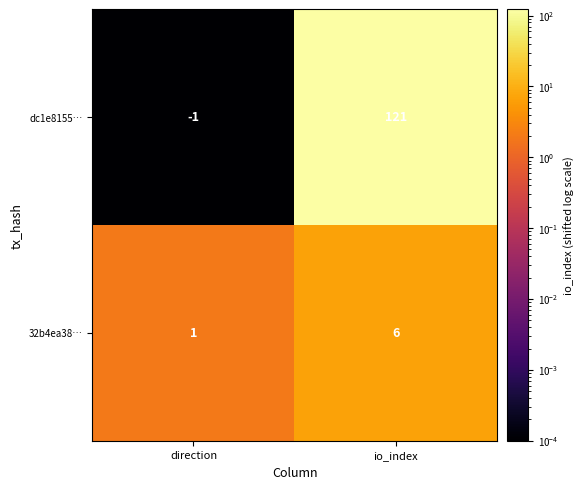

Which label corresponds to the smallest value in the chart?

direction